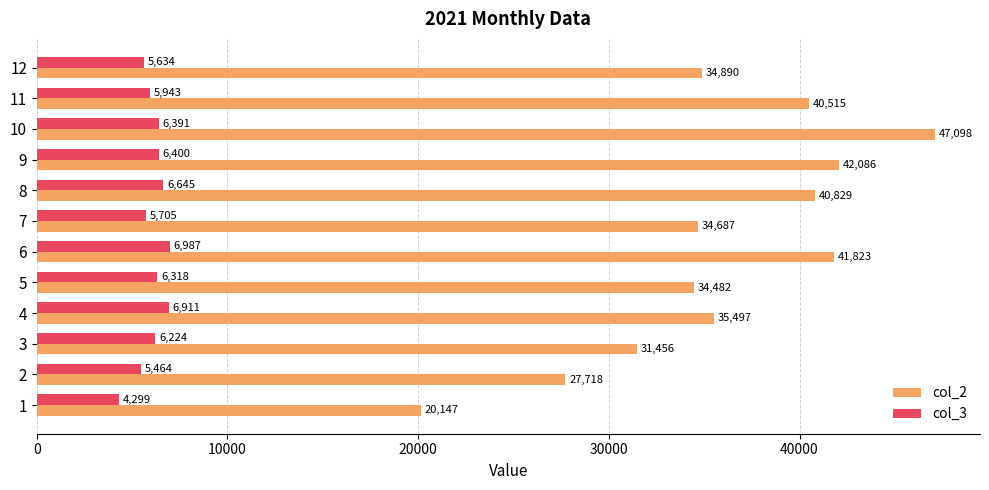

How many distinct data groups are displayed?

2